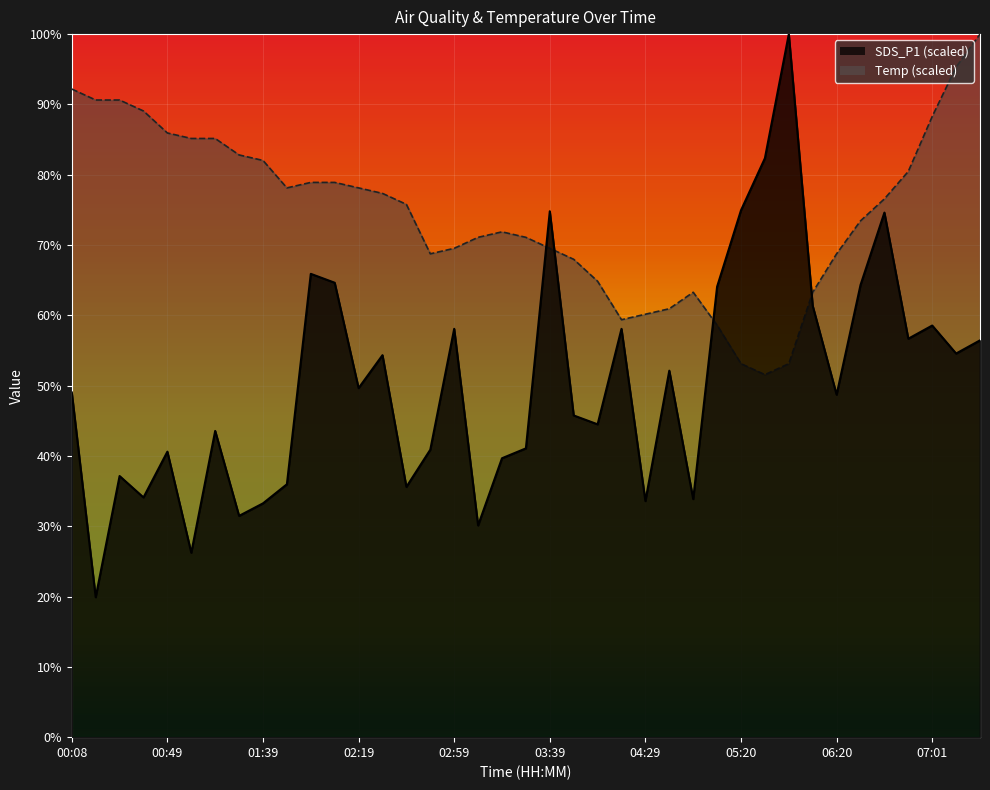

Reading left to right, transcribe all the data shown in this chart.

SDS_P1: 00:08=49.0	00:19=19.9	00:29=37.1	00:39=34.1	00:49=40.6	00:59=26.2	01:09=43.6	01:29=31.5	01:39=33.3	01:49=36.0	01:59=65.9	02:09=64.6	02:19=49.6	02:29=54.3	02:39=35.6	02:49=40.9	02:59=58.1	03:09=30.1	03:19=39.7	03:29=41.1	03:39=74.8	03:49=45.8	03:59=44.5	04:19=58.1	04:29=33.6	04:39=52.1	04:49=33.9	05:09=64.1	05:20=74.9	05:30=82.3	05:40=100.0	06:10=61.4	06:20=48.7	06:30=64.3	06:41=74.6	06:51=56.7	07:01=58.5	07:11=54.6	07:32=56.4
Temp: 00:08=92.2	00:19=90.6	00:29=90.6	00:39=89.1	00:49=85.9	00:59=85.2	01:09=85.2	01:29=82.8	01:39=82.0	01:49=78.1	01:59=78.9	02:09=78.9	02:19=78.1	02:29=77.3	02:39=75.8	02:49=68.8	02:59=69.5	03:09=71.1	03:19=71.9	03:29=71.1	03:39=69.5	03:49=68.0	03:59=64.8	04:19=59.4	04:29=60.2	04:39=60.9	04:49=63.3	05:09=58.6	05:20=53.1	05:30=51.6	05:40=53.1	06:10=63.3	06:20=68.8	06:30=73.4	06:41=76.6	06:51=80.5	07:01=88.3	07:11=95.3	07:32=100.0